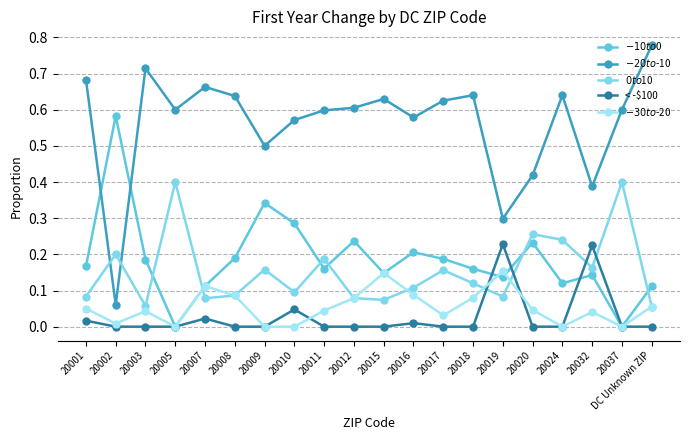

At 20005, list the series in order from smallest to largest.

$-10 to $0, < -$100, $-30 to $-20, $0 to $10, $-20 to $-10